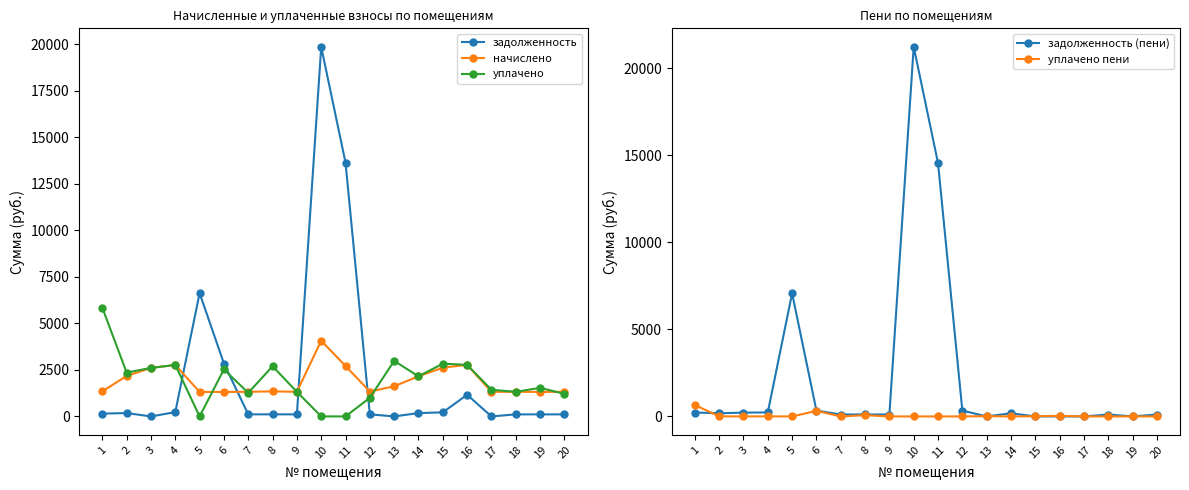

At which label is уплачено closest to 2921?

13